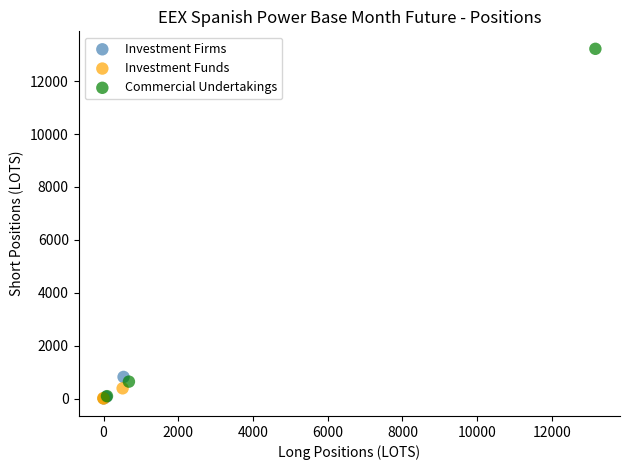

Which series has the widest spread of Y values?

Commercial Undertakings